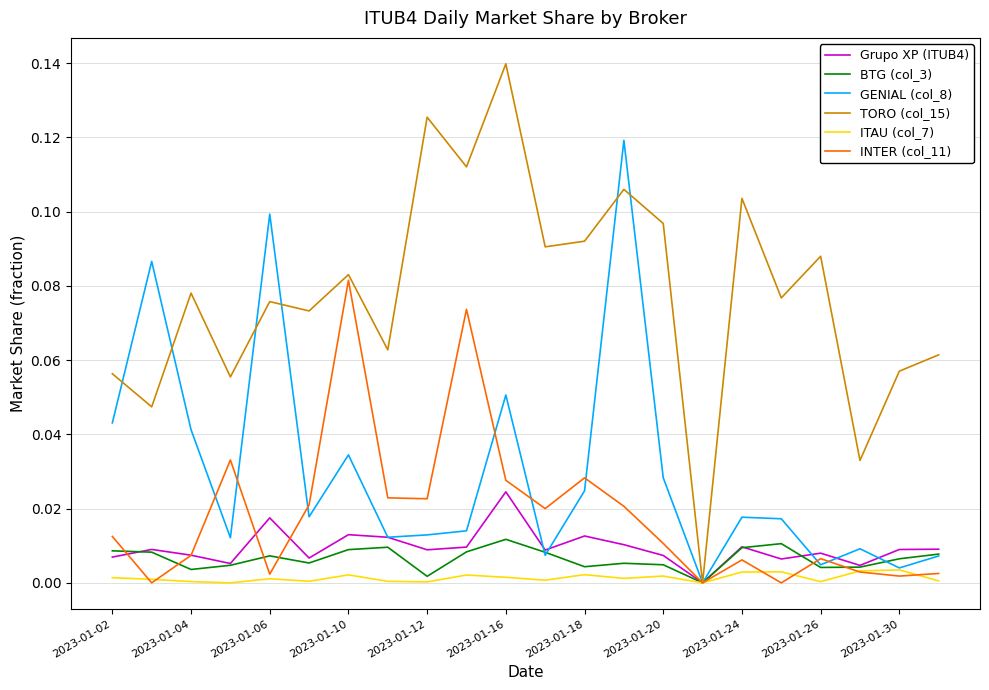

Which series has the largest total across all categories?

TORO (col_15)